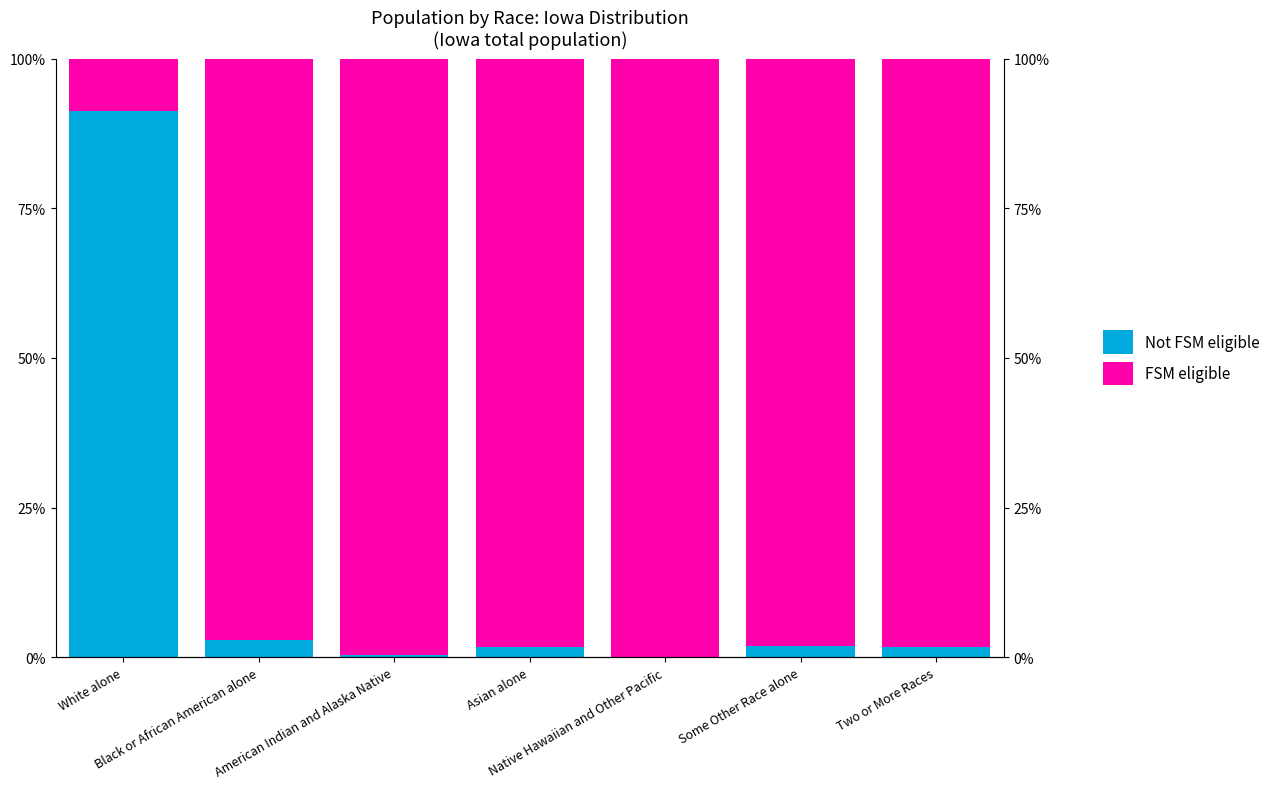

The Not FSM eligible series shows 5.1 at Black or African American alone. True or false?

False